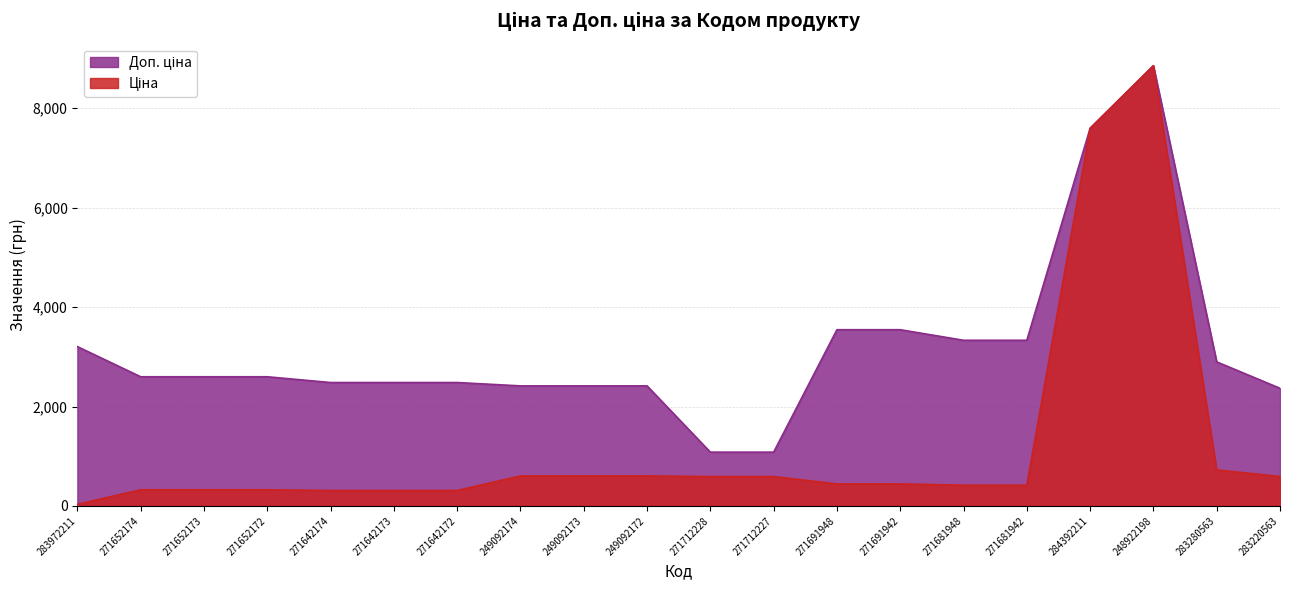

At 271691948, list the series in order from largest to smallest.

Доп. ціна, Ціна